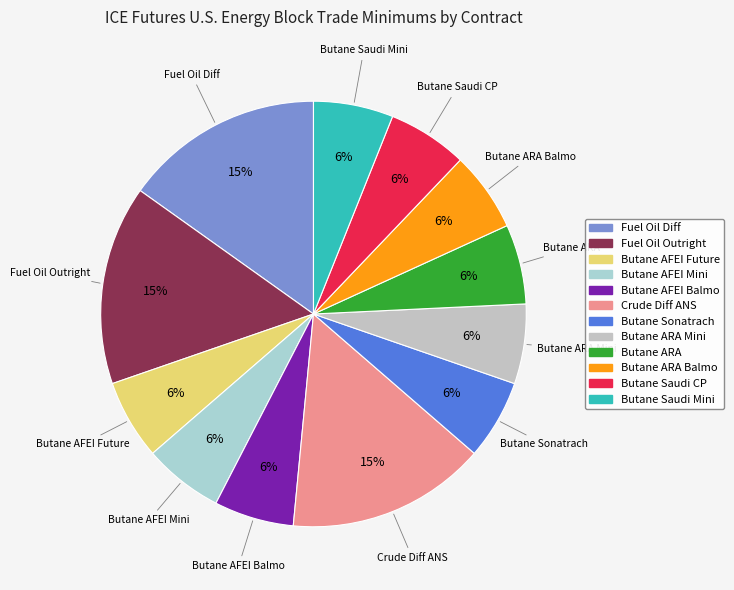

How many slices are in this pie chart?

12